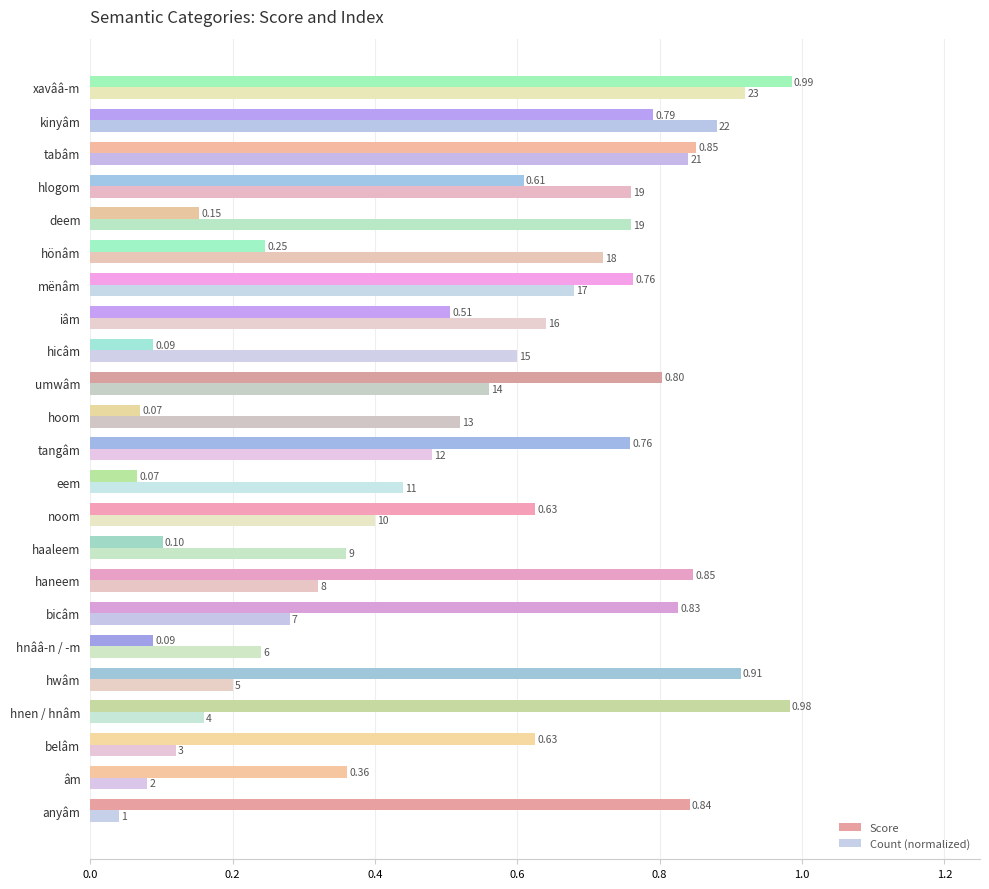

Which series has the widest spread of values?

Score